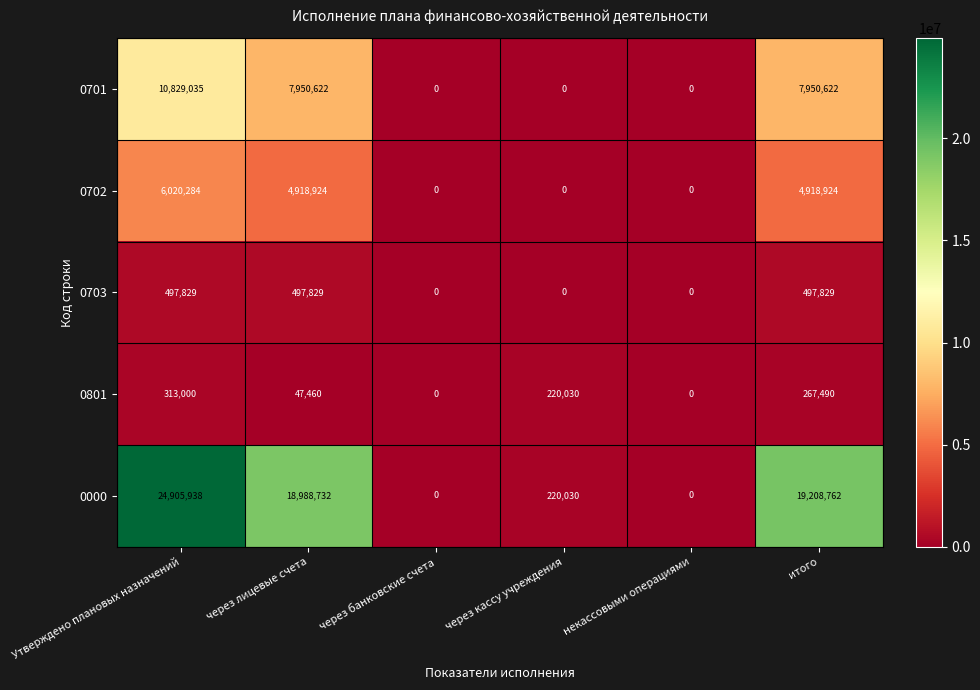

What is the difference between the maximum and second lowest values in the 0702 series?

6020284